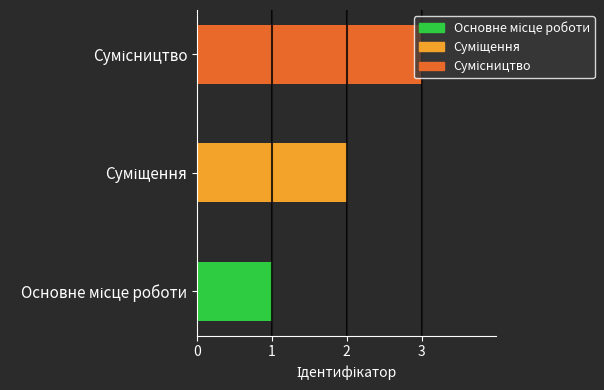

What is the sum of all values?

6